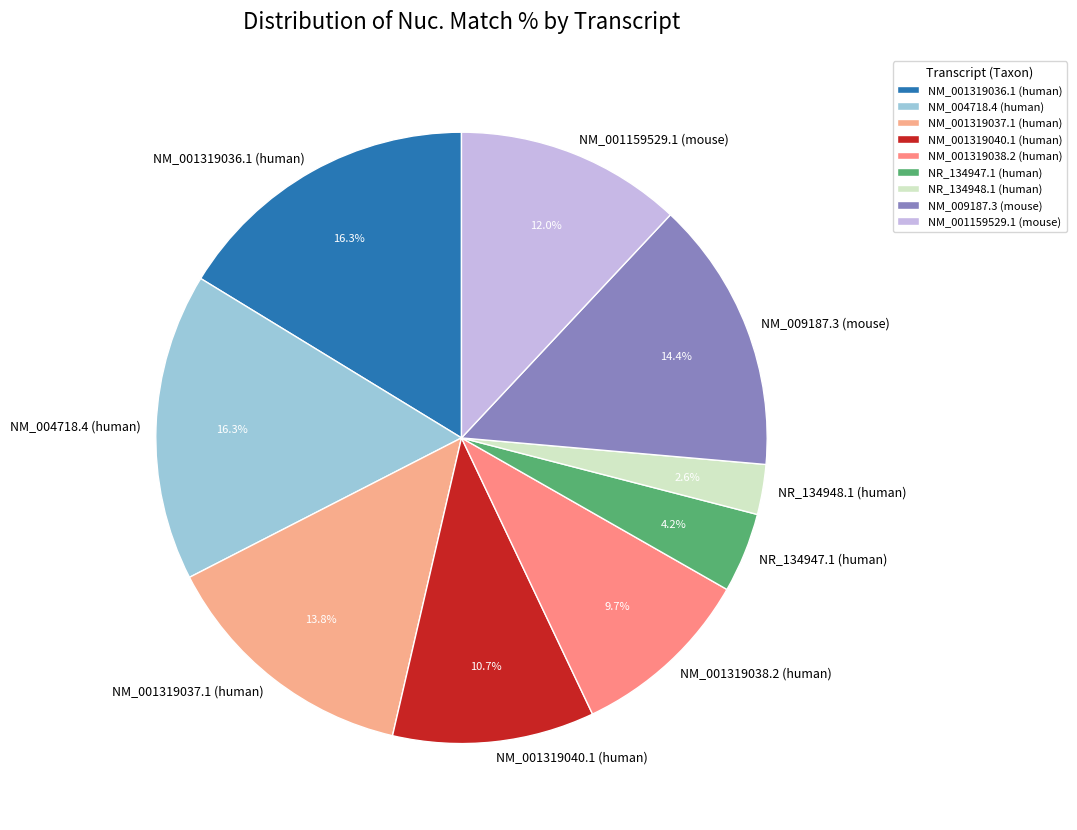

What is the smallest slice in the pie chart?

NR_134948.1 (human)